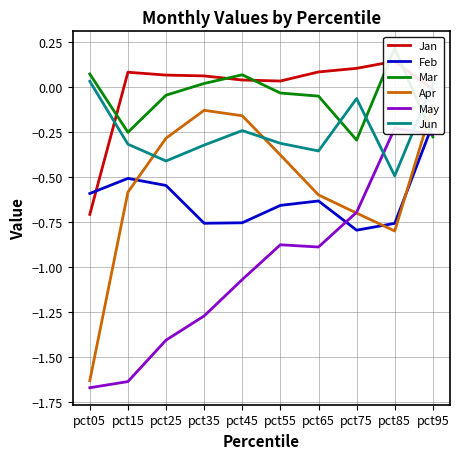

In Feb, how many points are higher than both neighbors (excluding endpoints)?

2